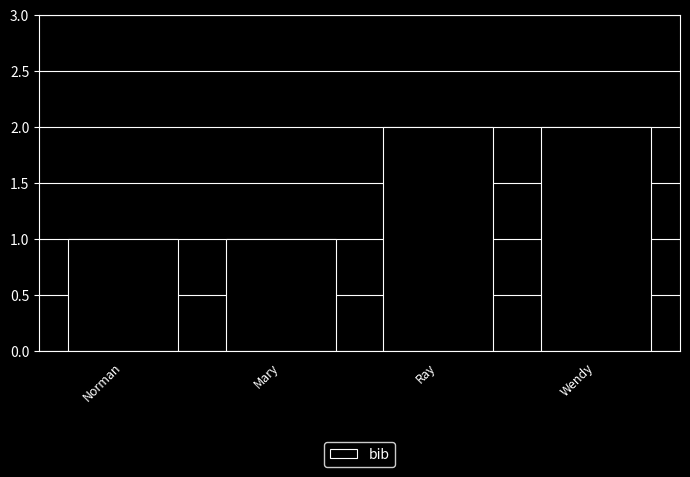

What value does the data have at Ray?

2